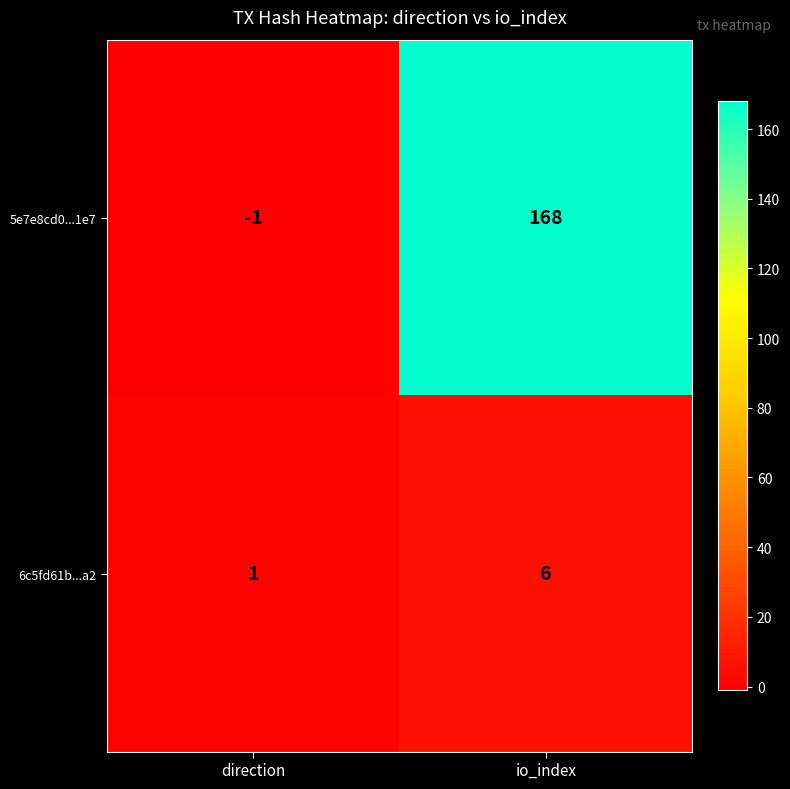

What is the greatest value displayed?

168